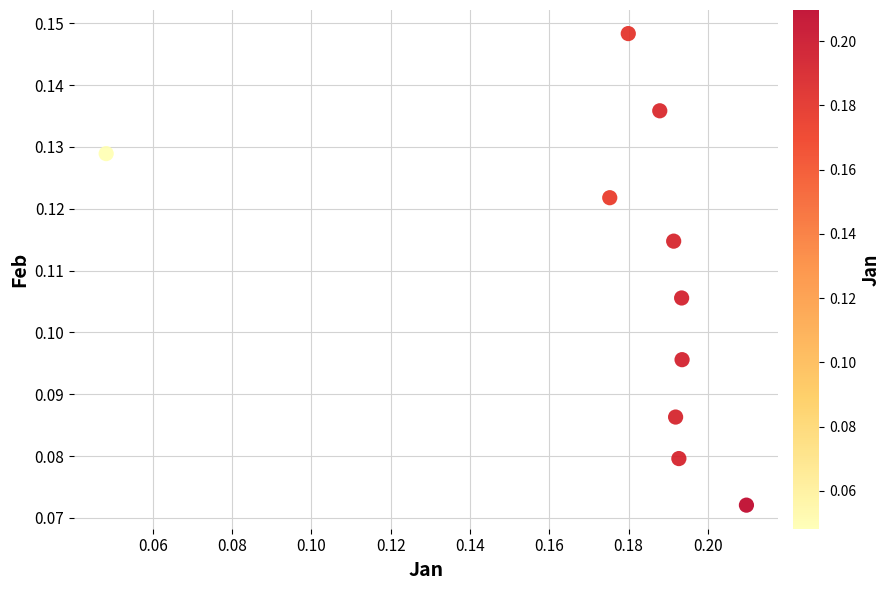

How many points are shown in the scatter plot?

10